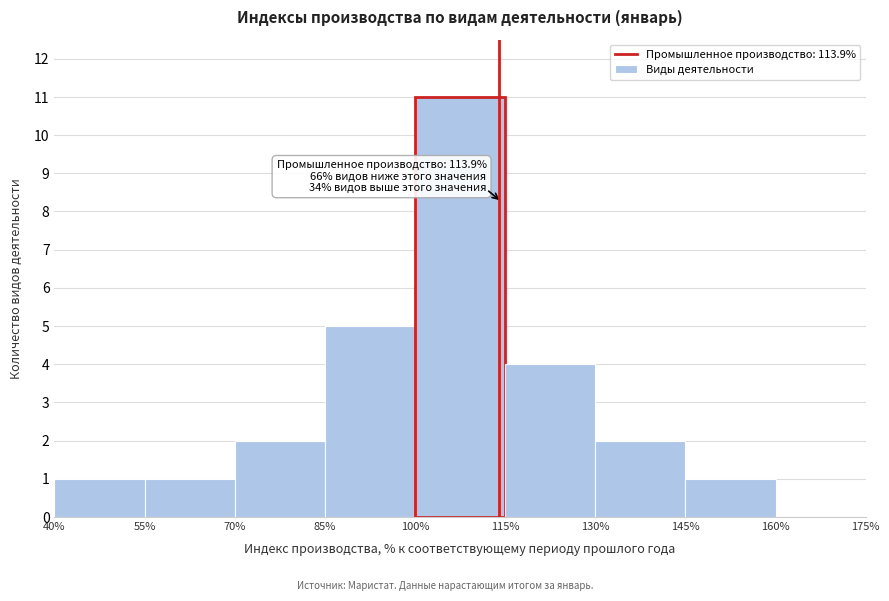

Which range on the x-axis has the tallest bar?

100% to 115%